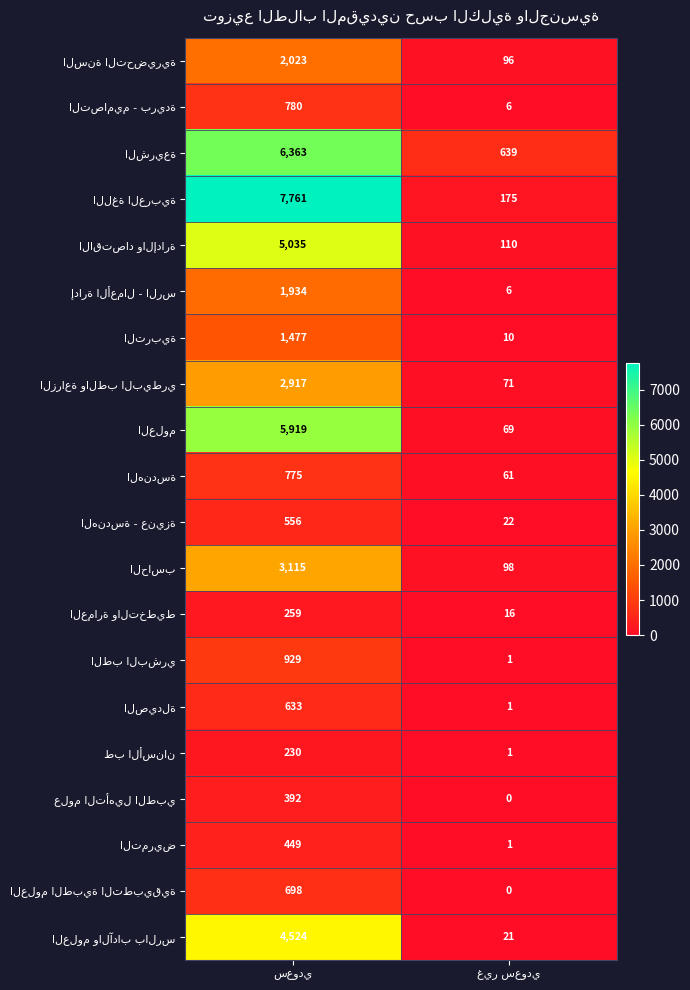

At how many categories does at least one series exceed 552?

2